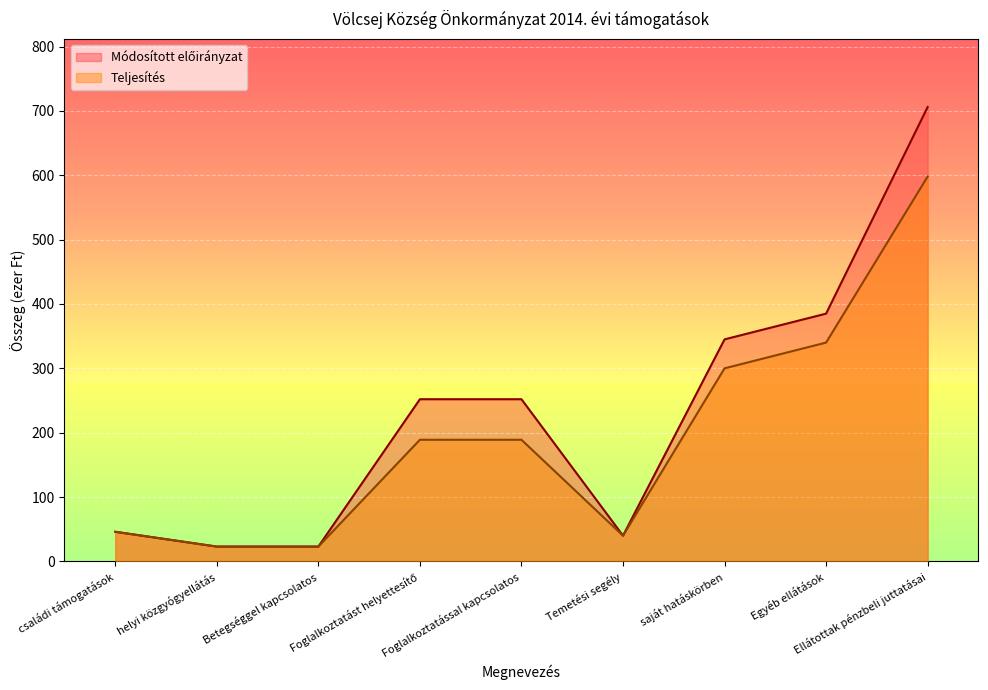

What is the lowest value of the Teljesítés series?

23